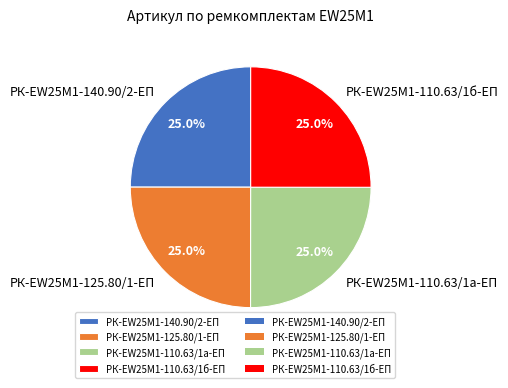

What portion of the pie excludes РК-EW25M1-140.90/2-ЕП?

75.0%